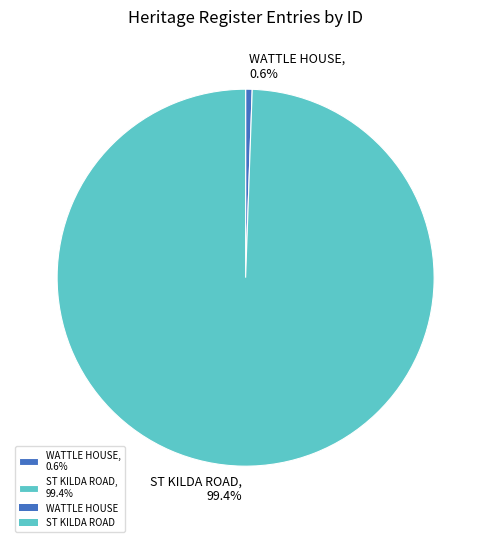

Combined, what portion of the pie is ST KILDA ROAD and WATTLE HOUSE?

100.0%